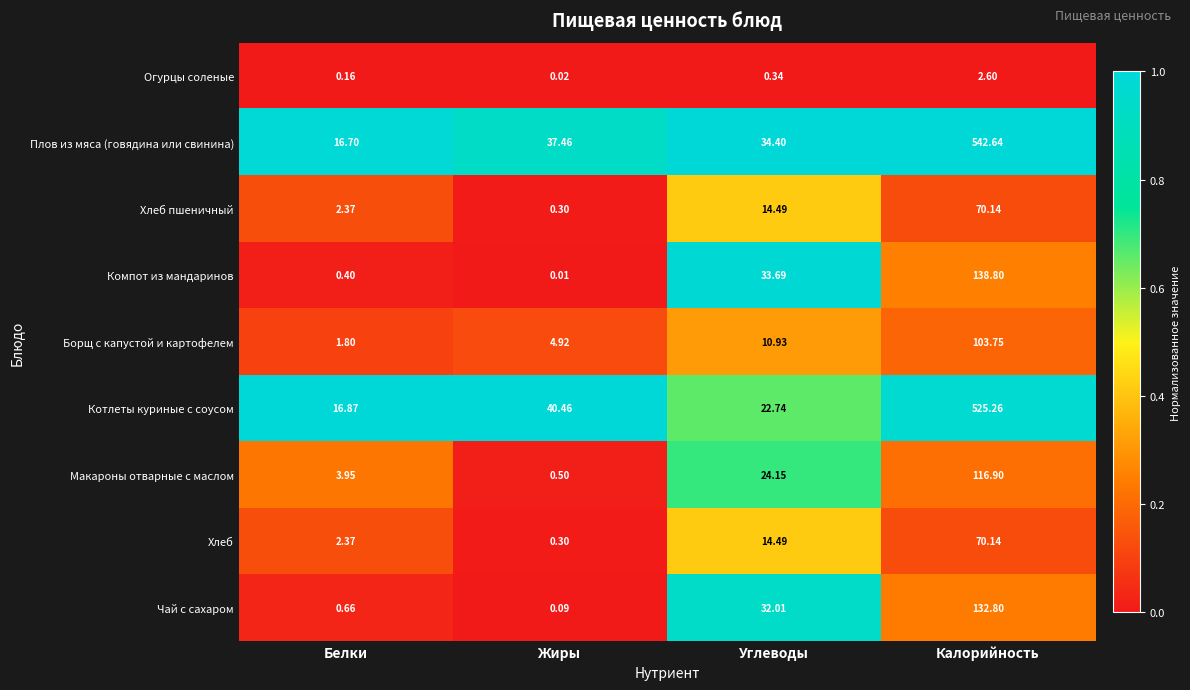

What is the total value across all series at Белки?

45.3